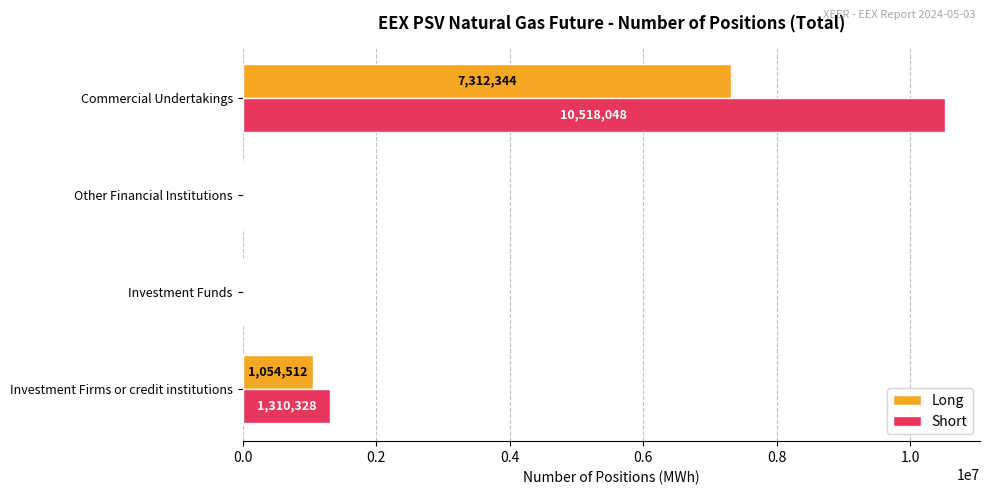

Which series changed the most between Other Financial Institutions and Commercial Undertakings?

Short